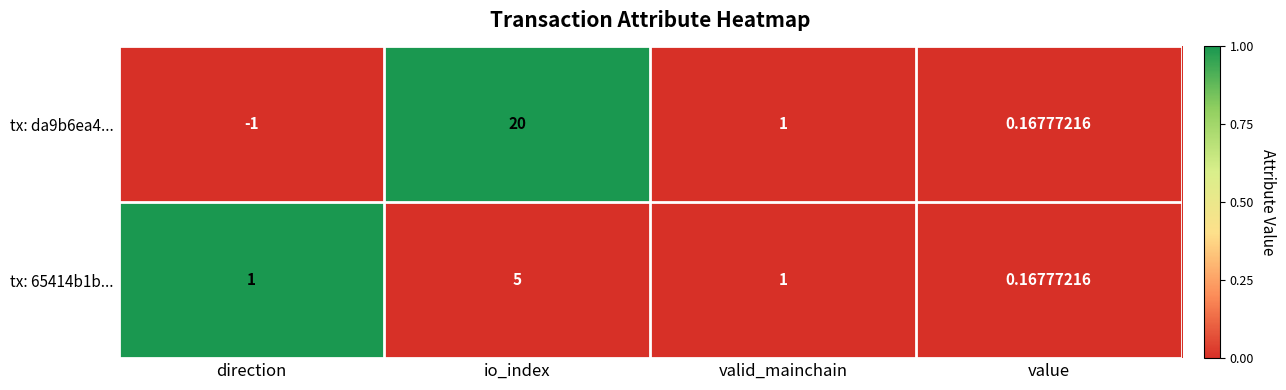

Is the value of tx: da9b6ea4... at value greater than the value of tx: 65414b1b... at valid_mainchain?

No